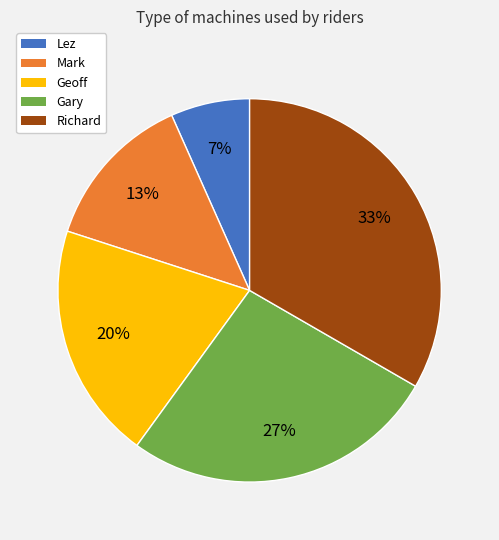

Is it true that Richard is 33% of the pie?

True